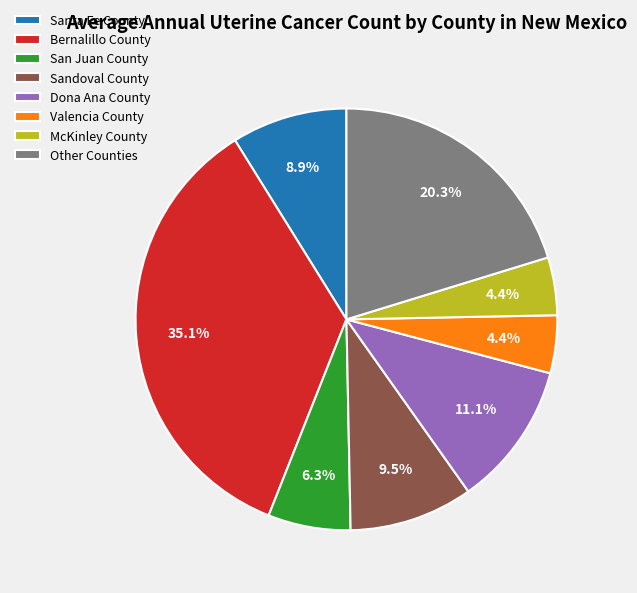

Which category has the biggest portion of the pie?

Bernalillo County